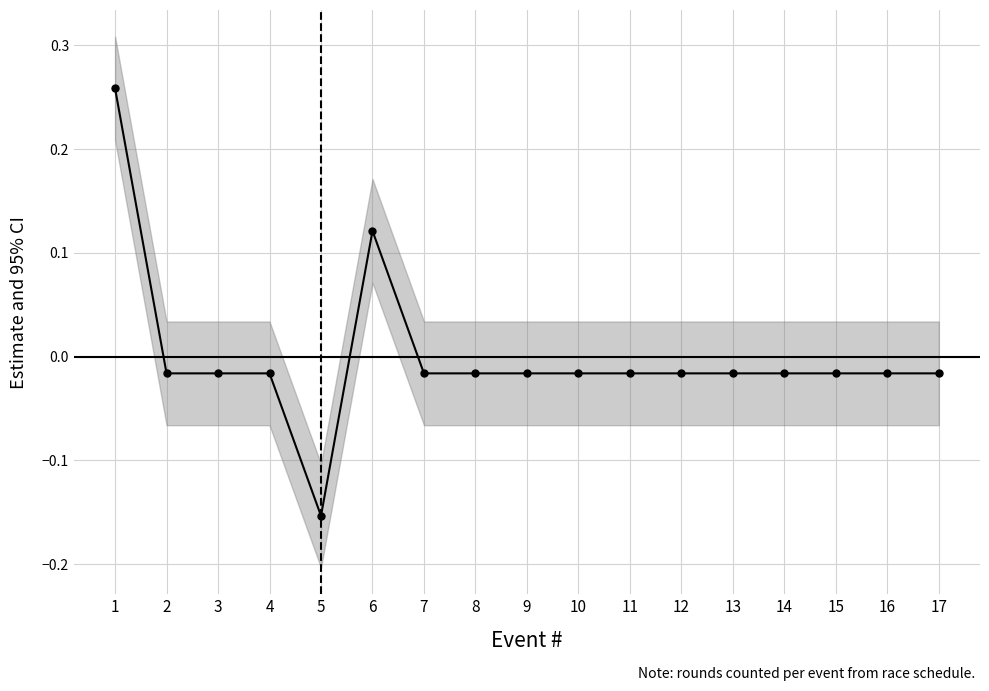

List the labels in order of value, largest first.

1, 6, 2, 3, 4, 7, 8, 9, 10, 11, 12, 13, 14, 15, 16, 17, 5